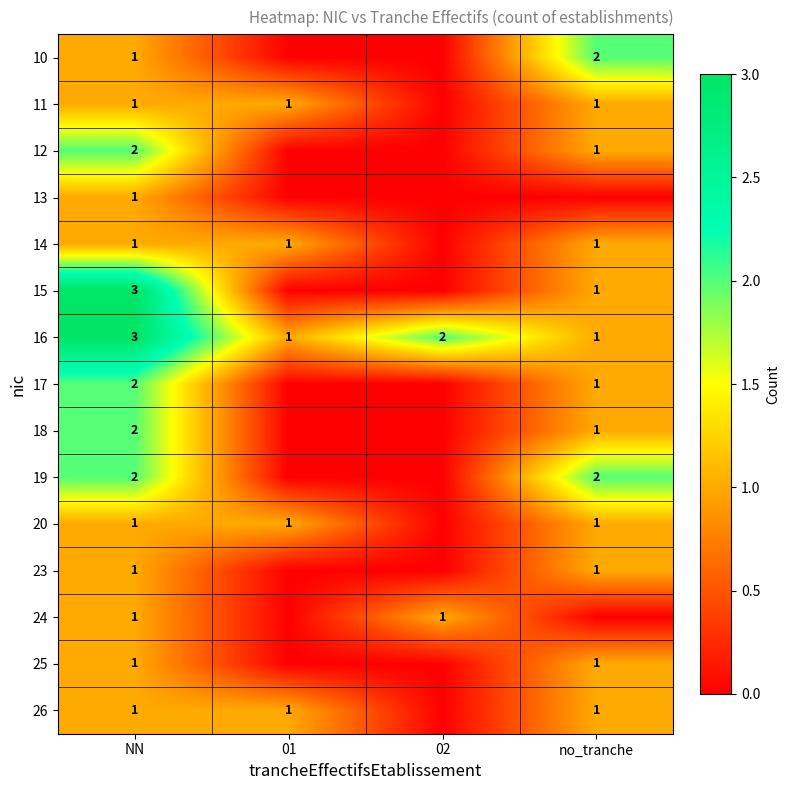

Count the number of categories in the chart.

4